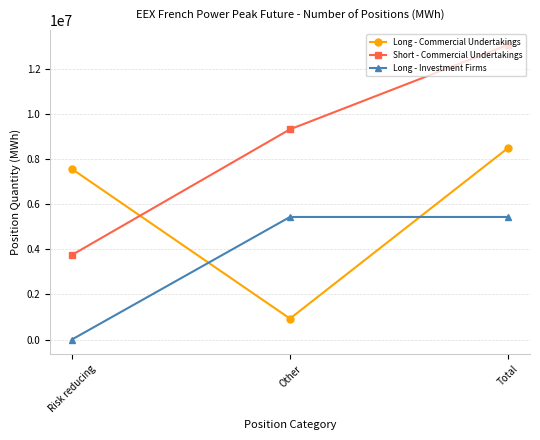

What is the sum of all Short - Commercial Undertakings values?

26120616